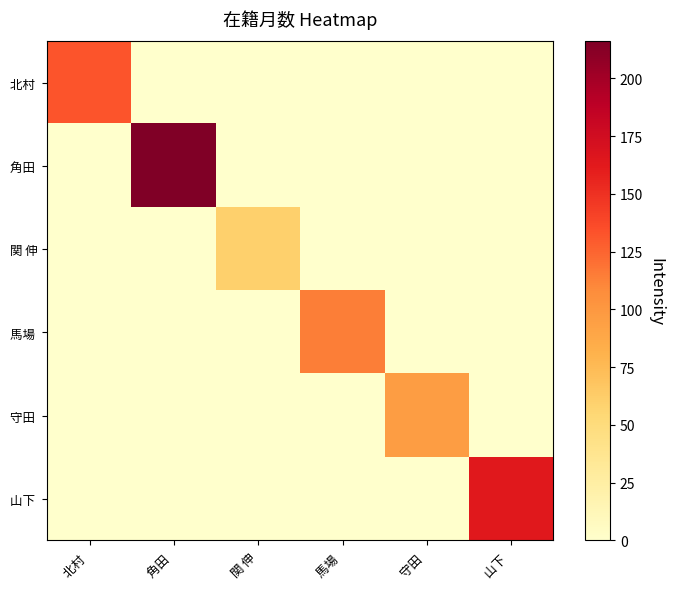

At 北村, list the series in order from smallest to largest.

角田, 関 伸, 馬場, 守田, 山下, 北村